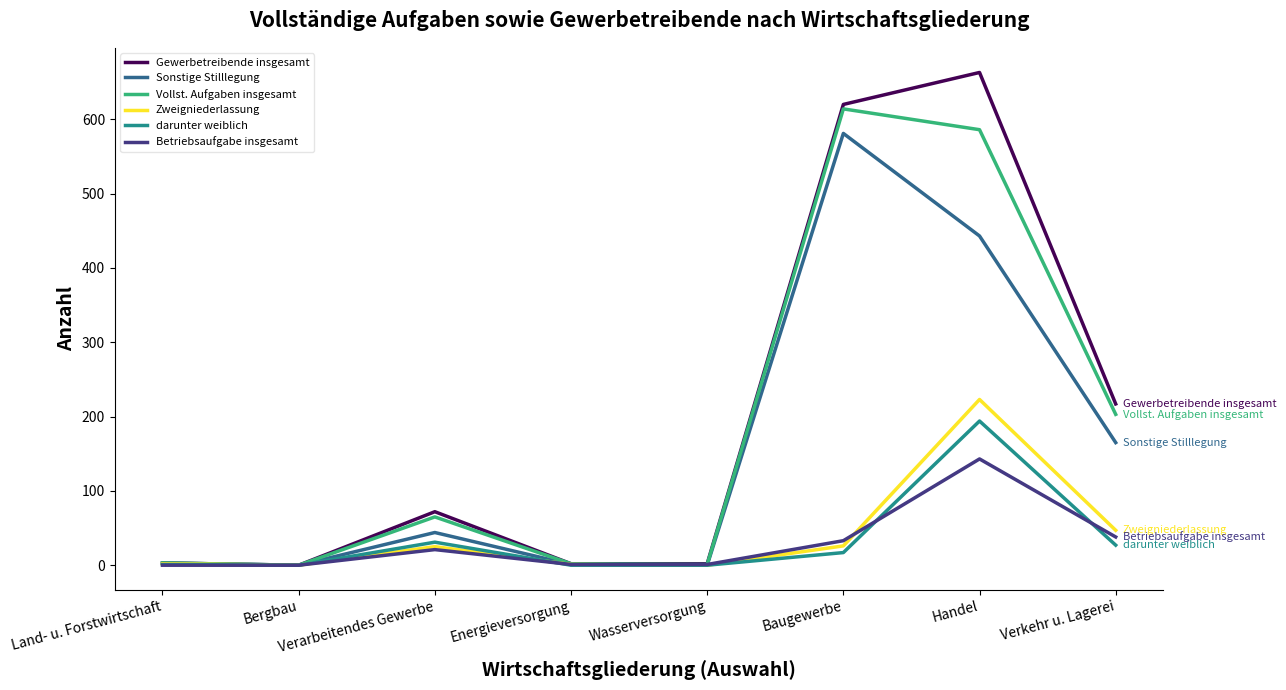

Which series has the widest spread of values?

Gewerbetreibende insgesamt